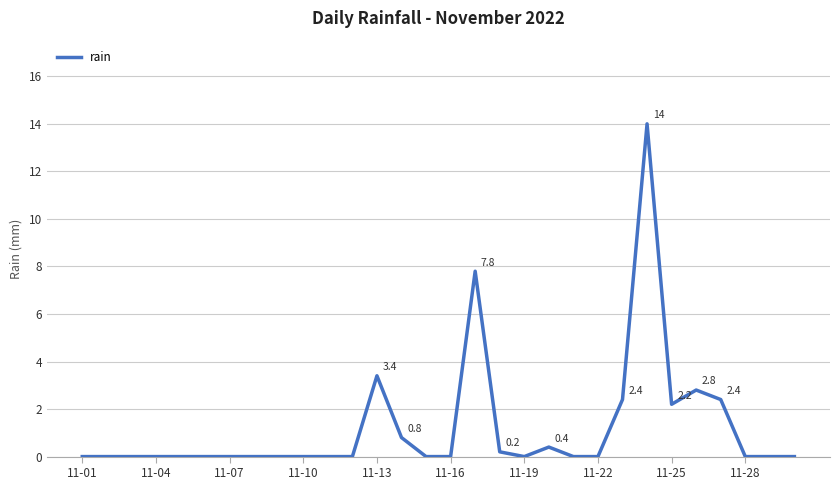

What is the greatest value displayed?

14.0